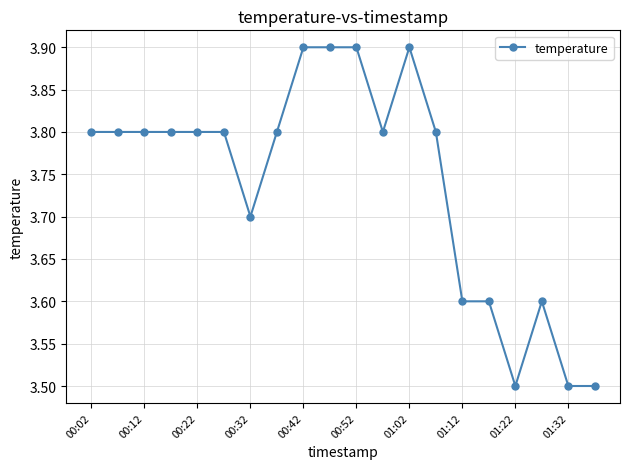

Is this an area chart (filled region under the line)?

No